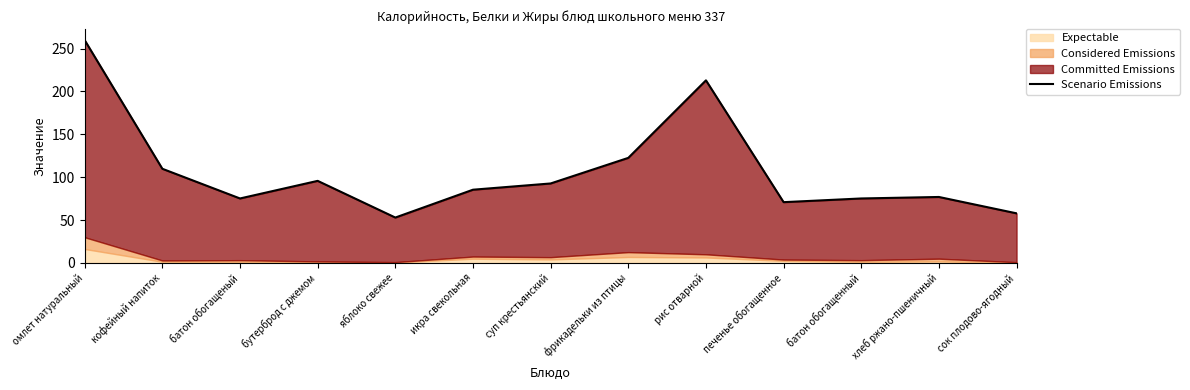

Rank the categories by value from highest to lowest.

омлет натуральный, рис отварной, фрикадельки из птицы, кофейный напиток, бутерброд с джемом, суп крестьянский, икра свекольная, хлеб ржано-пшеничный, батон обогащеный, батон обогащенный, печенье обогащенное, сок плодово-ягодный, яблоко свежее